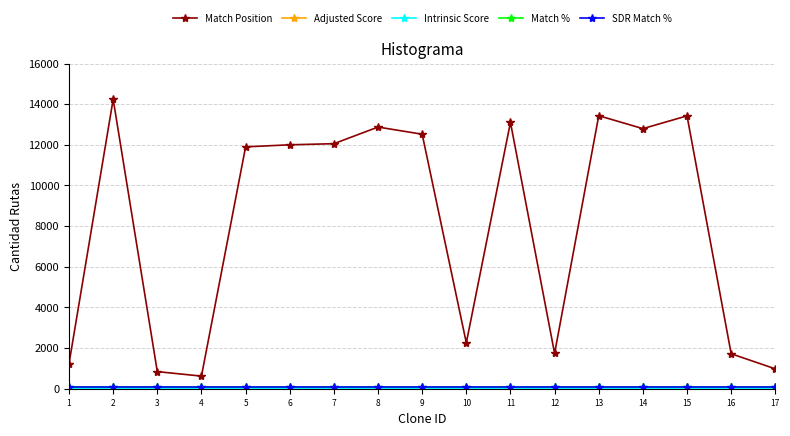

Does the chart have visible grid lines?

Yes